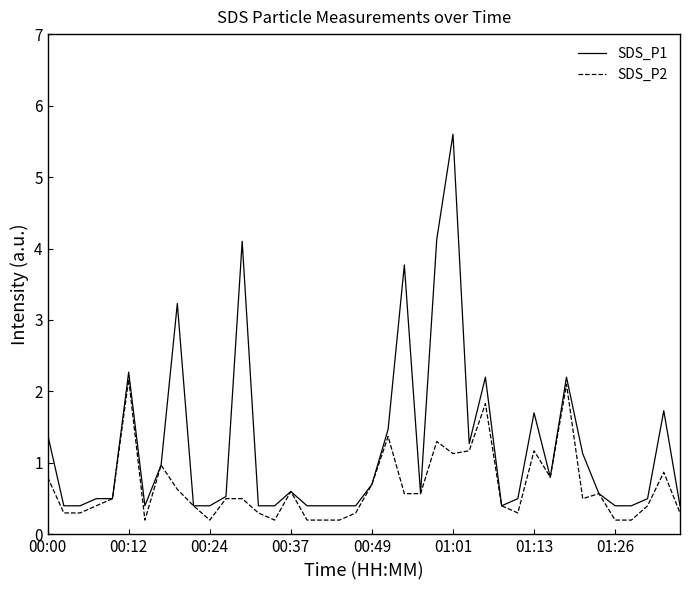

How many distinct data groups are displayed?

2